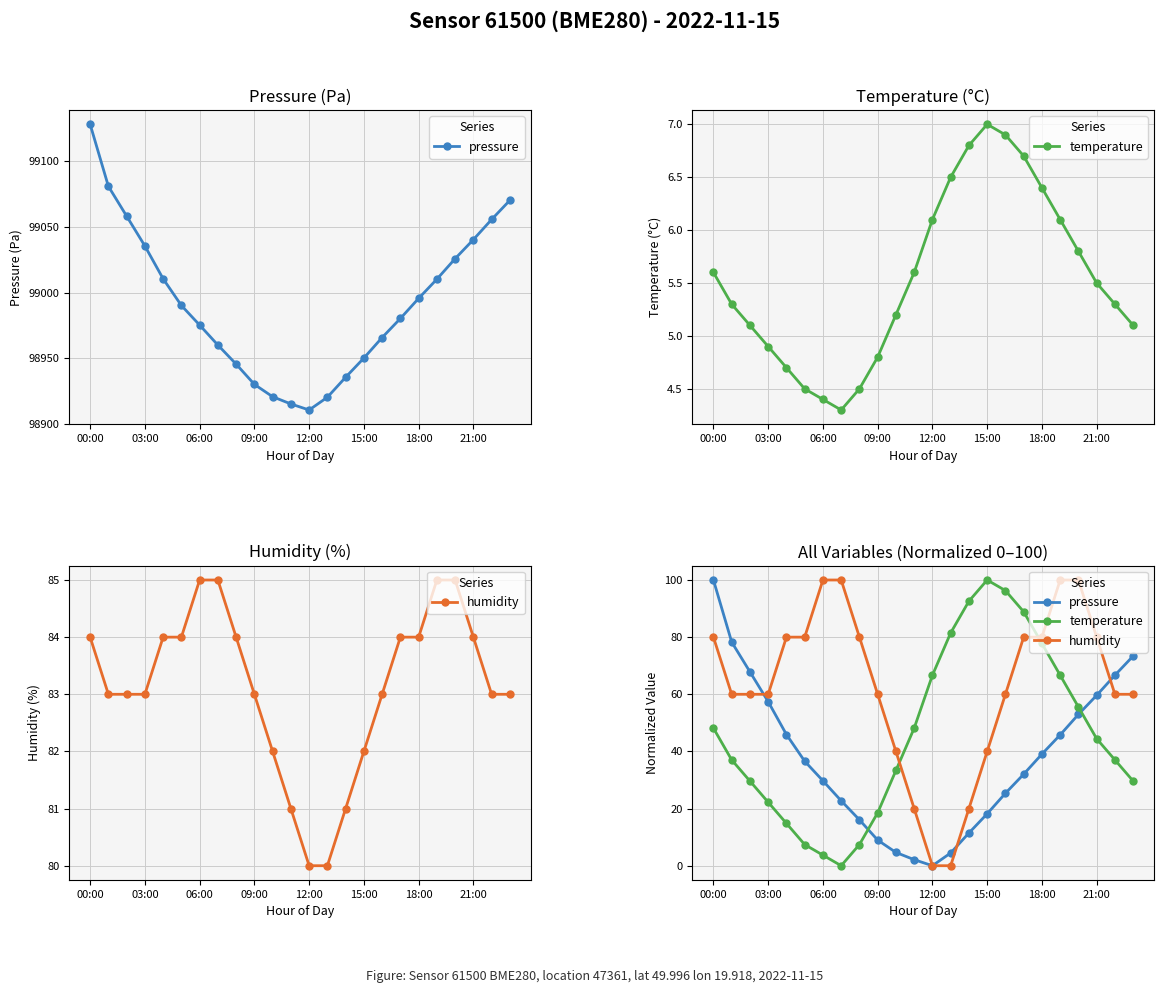

How many lines are shown in the chart?

3